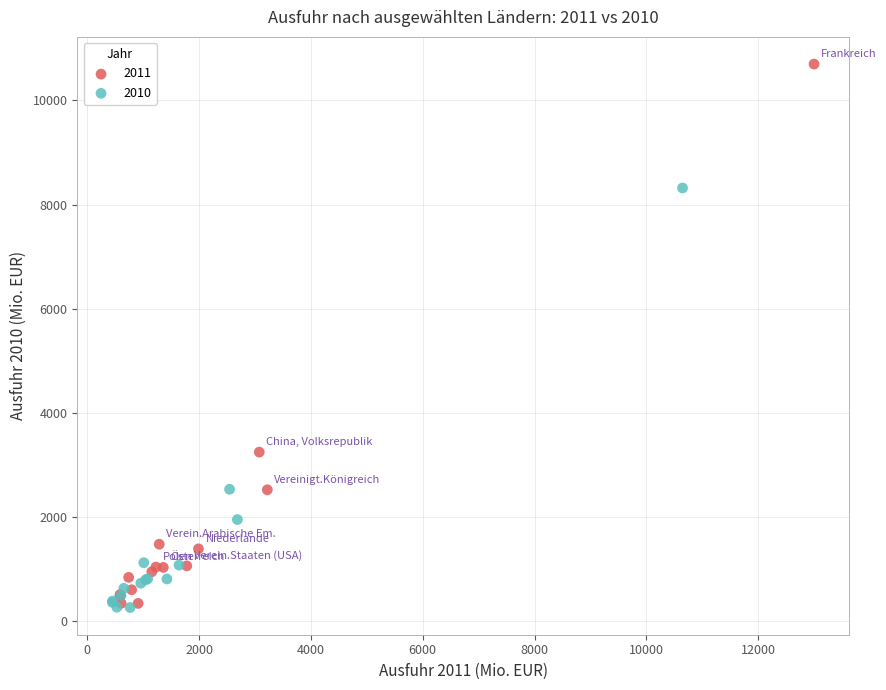

What are all the series names shown in the legend?

2011, 2010